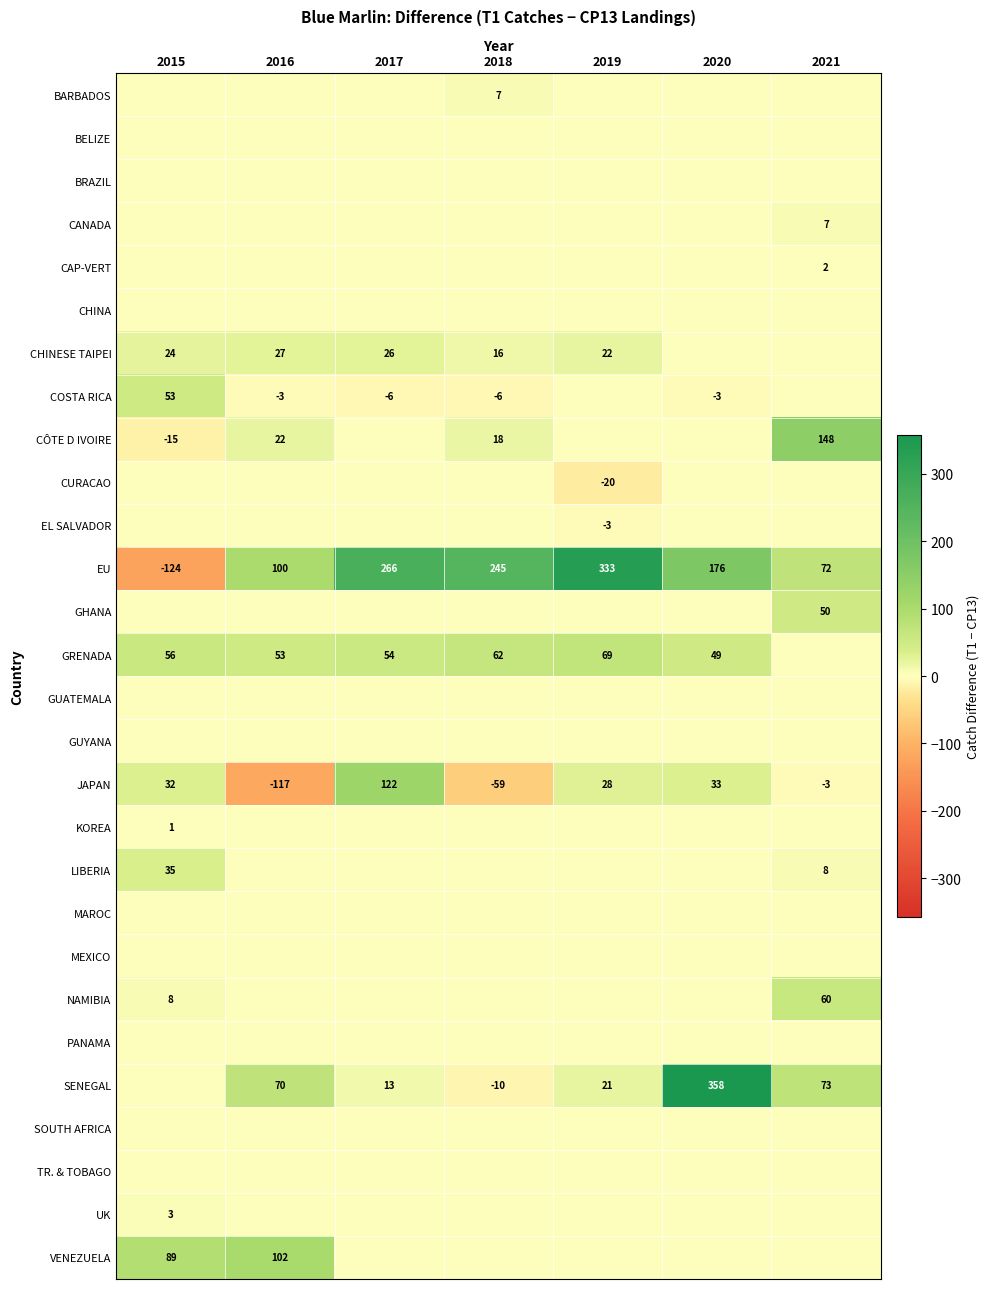

What is the smallest value displayed?

-124